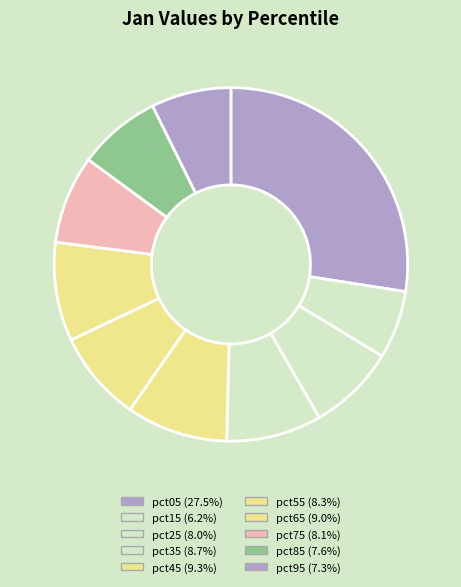

Count the number of slices in the pie.

10